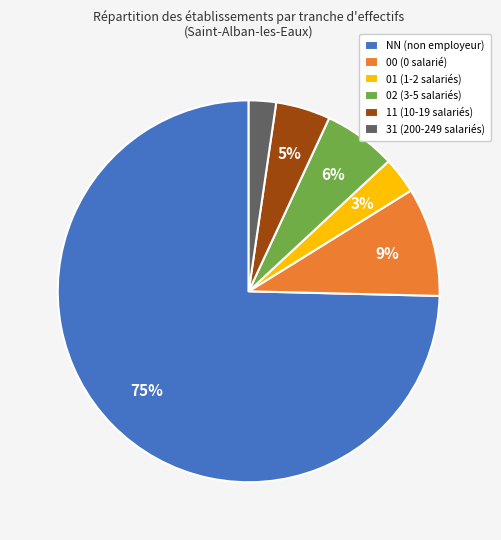

Is the sum of NN and 11 greater than half?

Yes